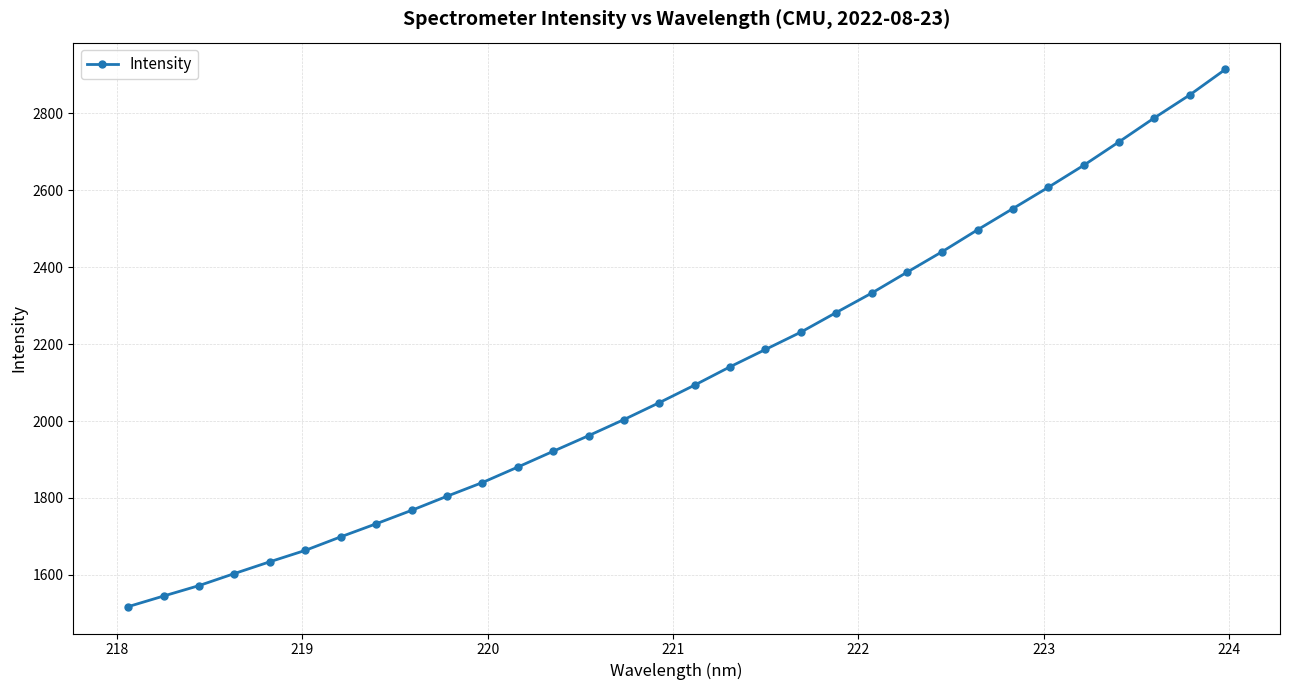

True or false: there are more than 2 points higher than both neighbors.

False